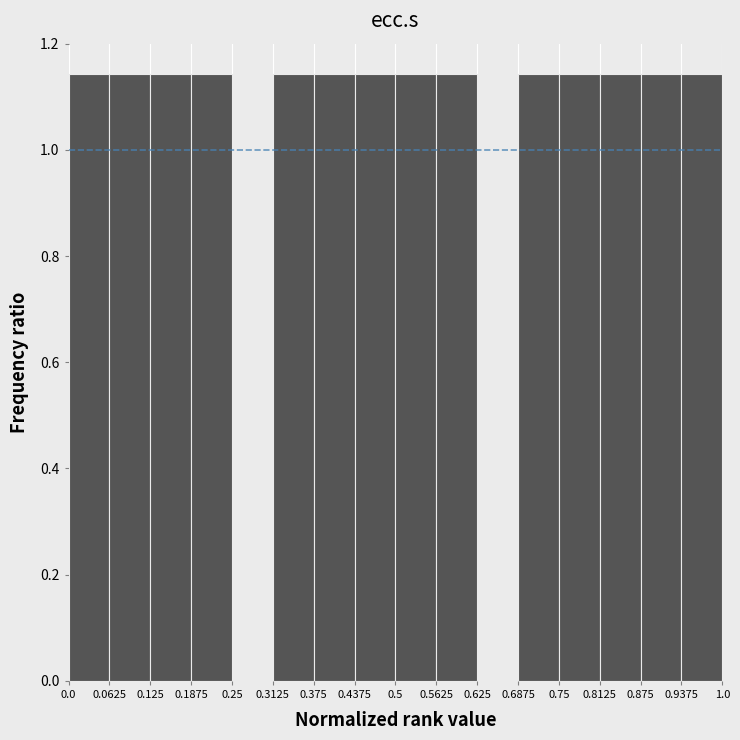

What is the height of the bar covering 0.4375 to 0.5 on the x-axis? The values are not printed on the chart, so give them approximately, as read against the axis.

1.14